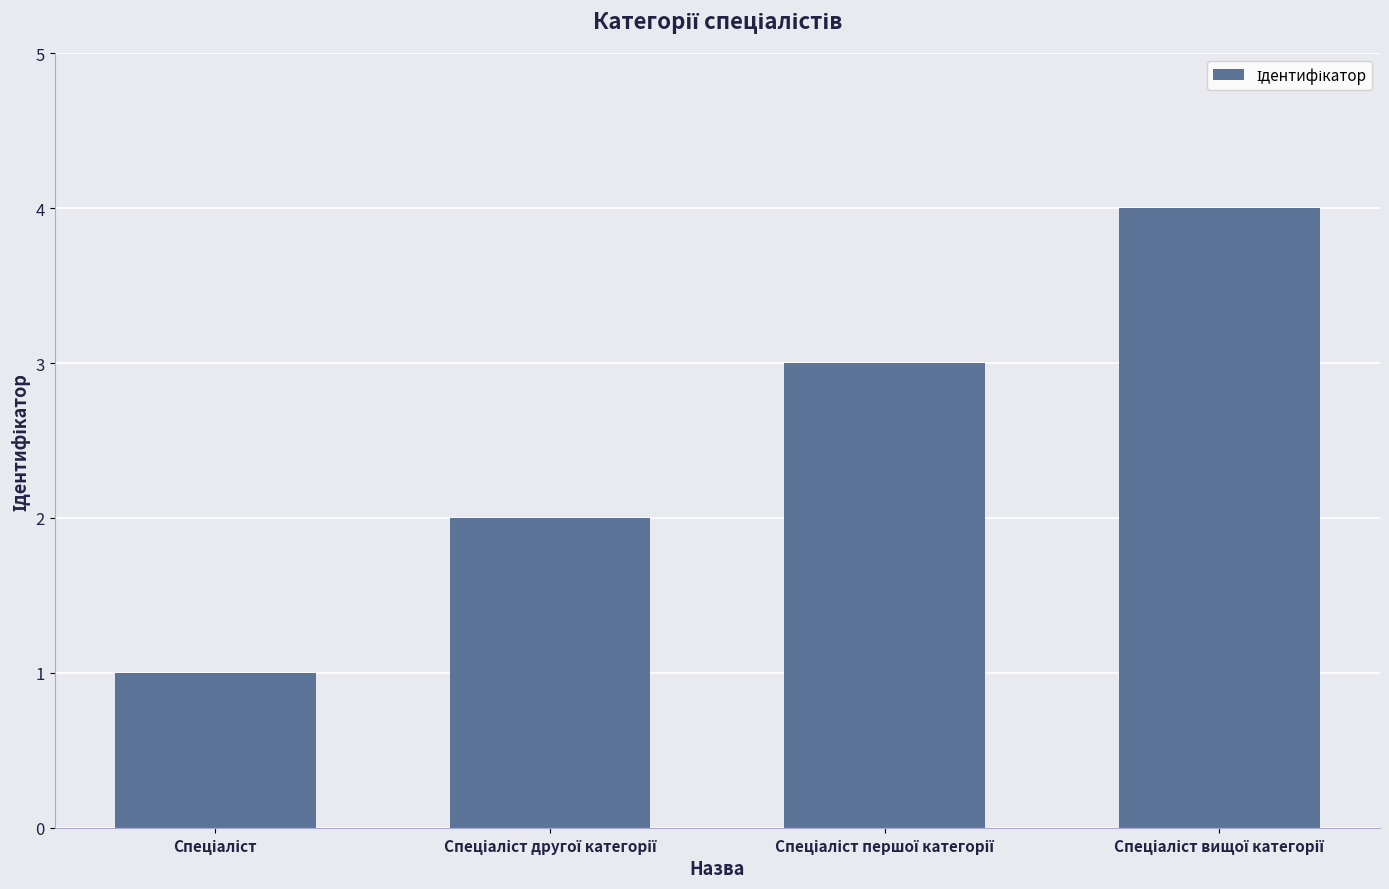

How many series are shown in this chart?

1